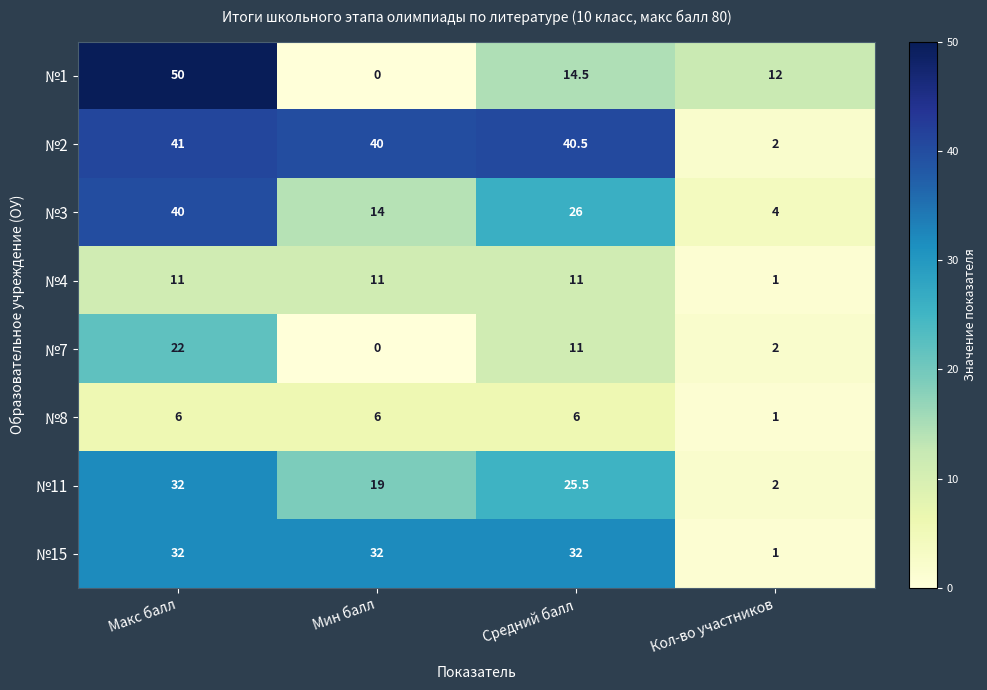

At which category does the chart reach its minimum across all series?

Мин балл